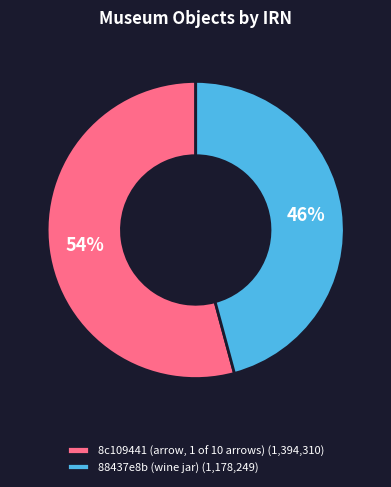

Between 8c109441 (arrow, 1 of 10 arrows) (1,394,310) and 88437e8b (wine jar) (1,178,249), which is larger?

8c109441 (arrow, 1 of 10 arrows) (1,394,310)